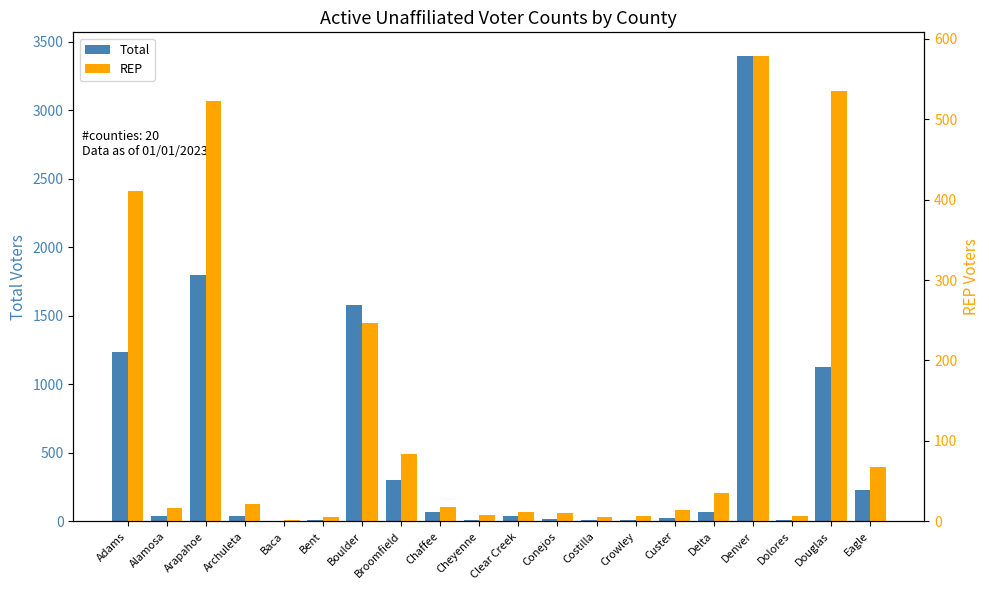

What is the maximum value for Total?

3400